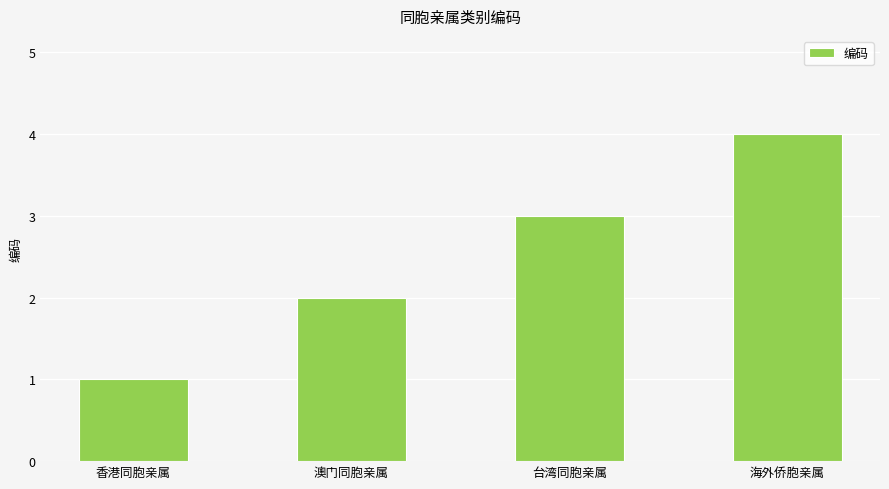

Which category has the highest value across all series?

海外侨胞亲属